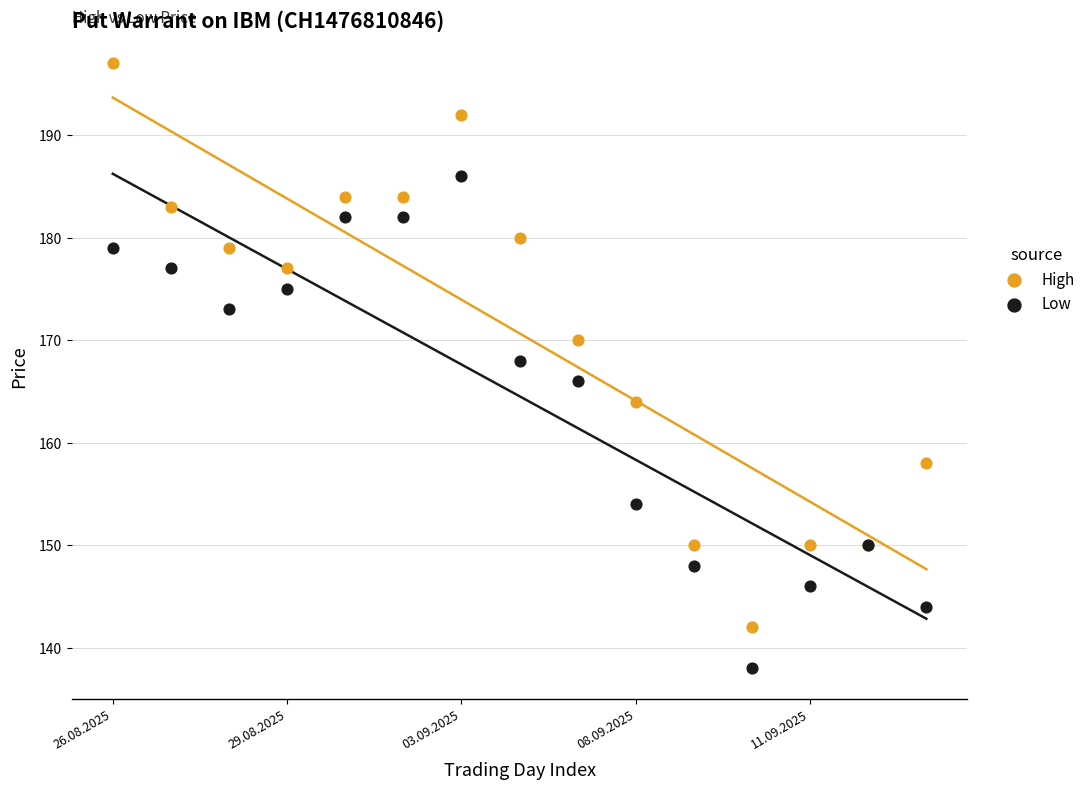

Which series has the widest spread of Y values?

High